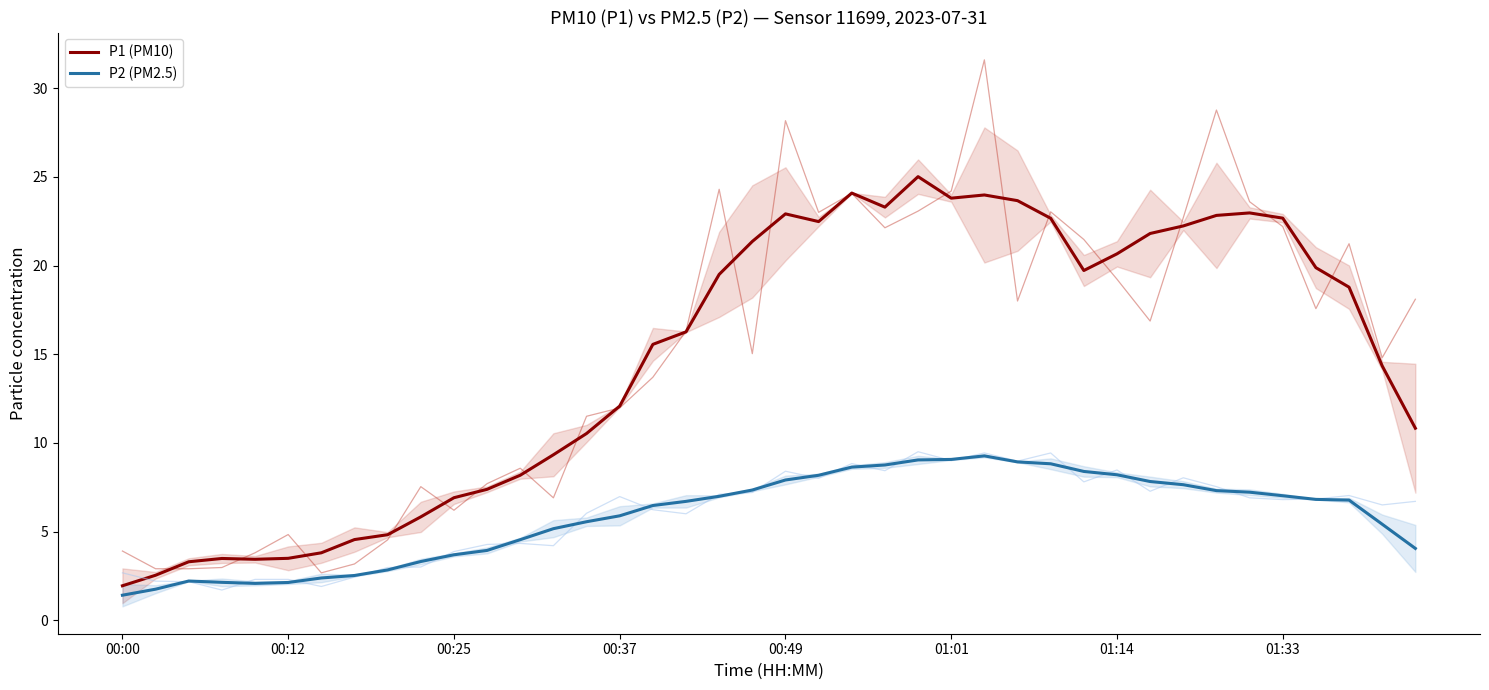

Does the chart display data point markers on the line(s)?

No